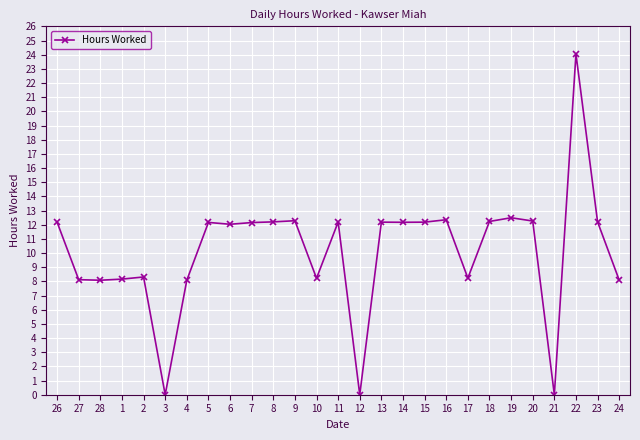

What is the ratio of the value at 20 to the value at 28?

1.5